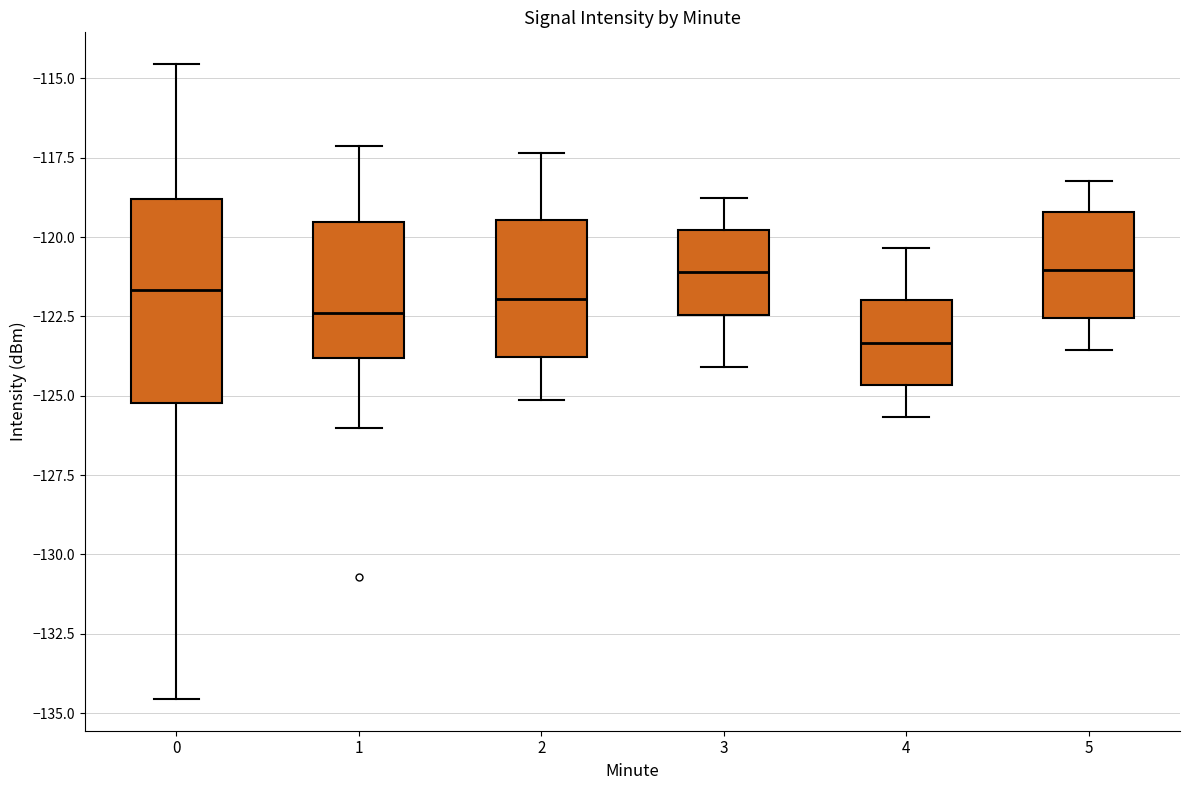

Which box is the tallest, from its lower edge to its upper edge?

0